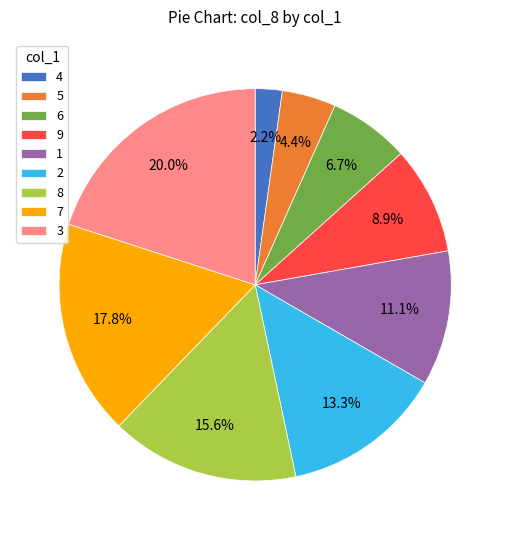

What is the total percentage of 1 and 8?

26.7%